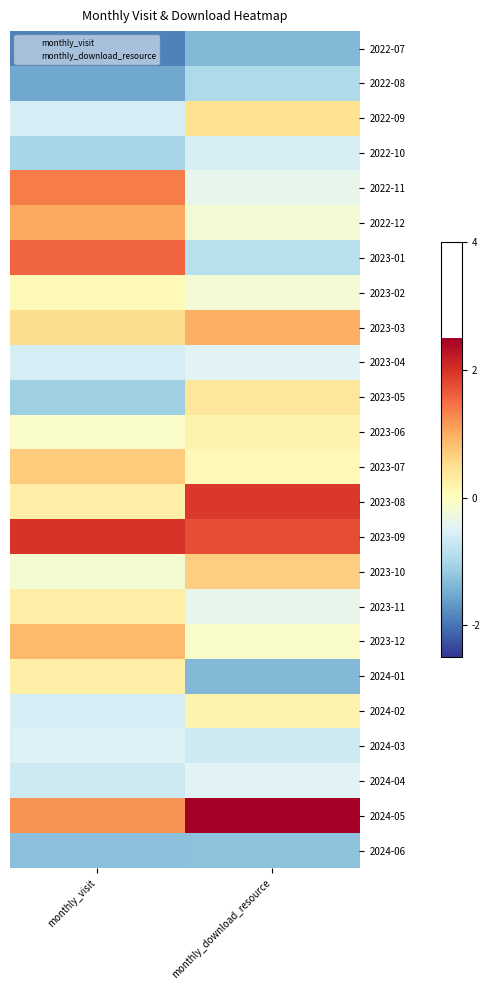

How many categories are shown in the chart?

2